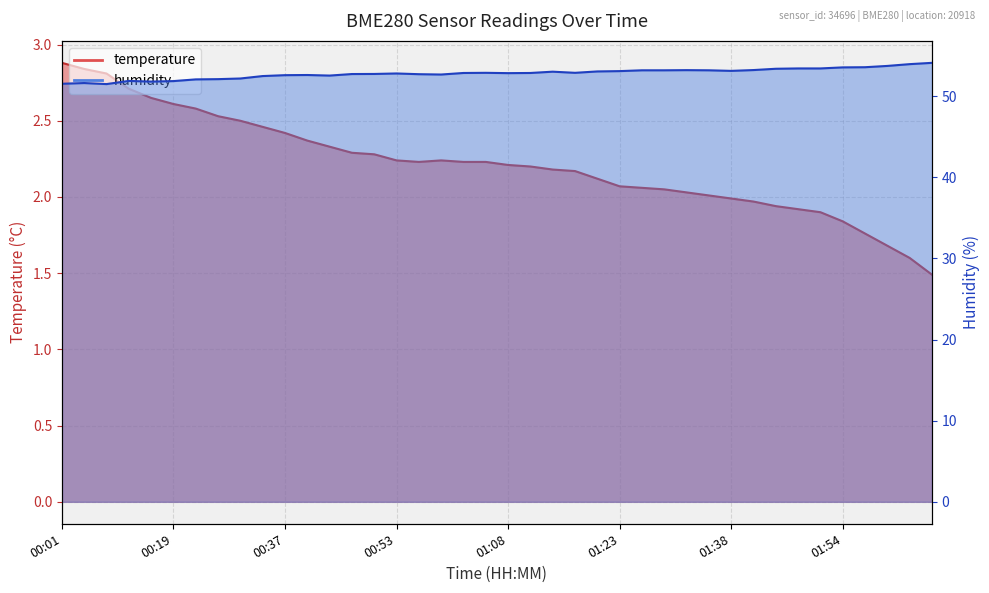

At which label does temperature reach its minimum?

02:06